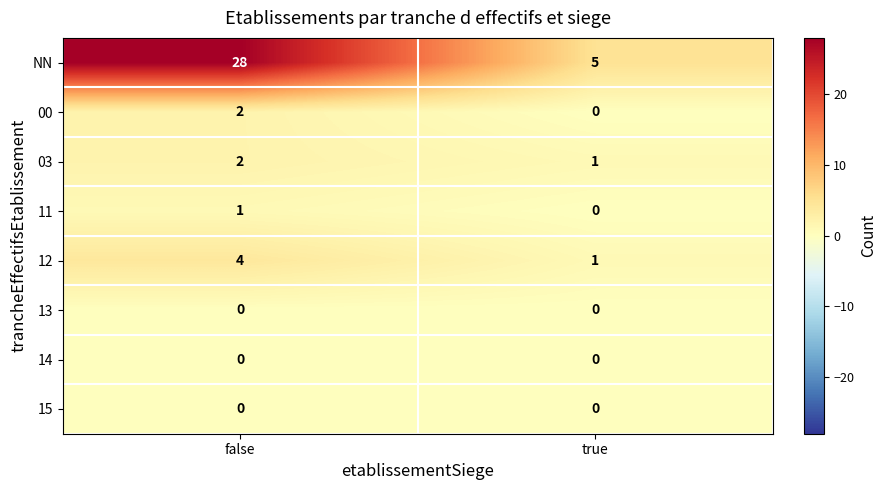

What is the spread (max minus min) of values at false?

28